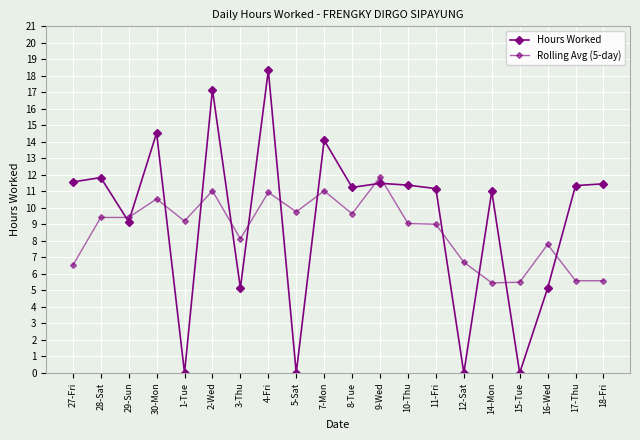

What value does the Rolling Avg (5-day) series have at 10-Thu?

9.1